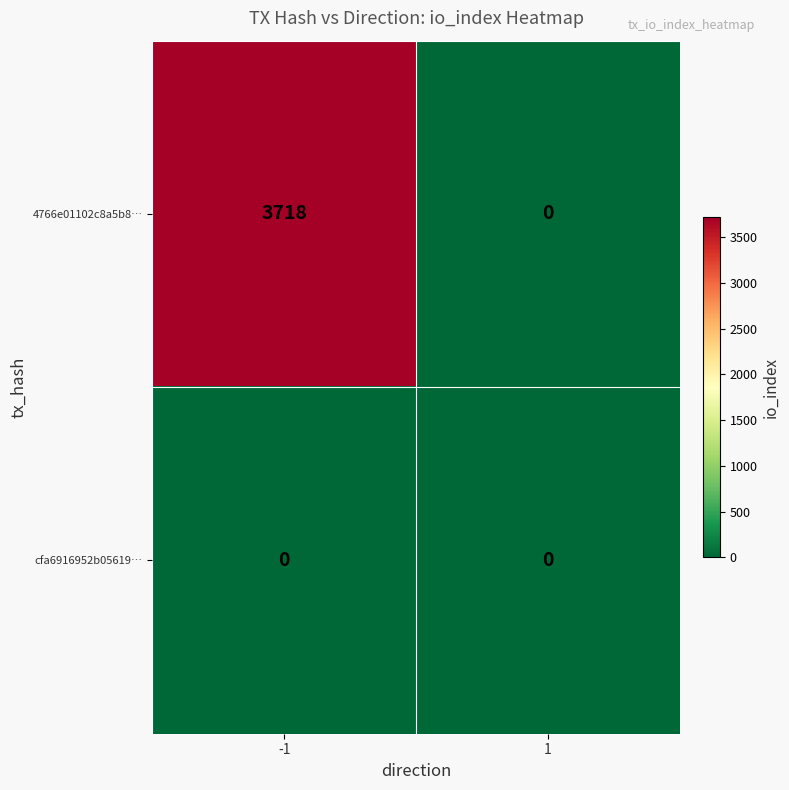

How many categories are shown in the chart?

2